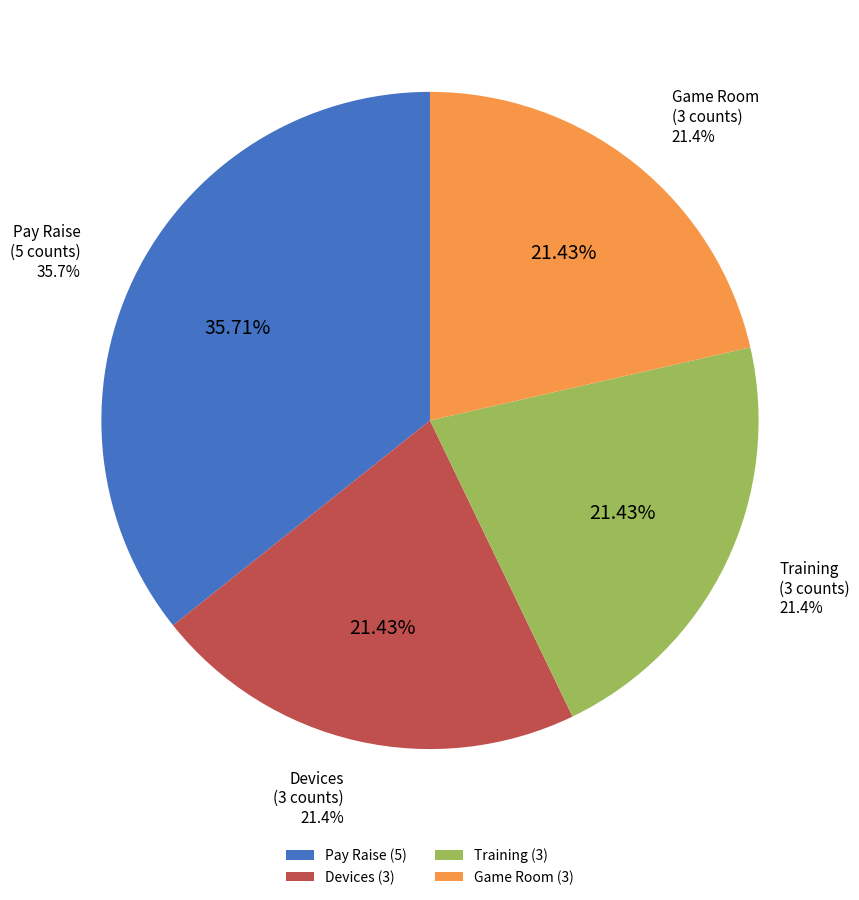

Is there any slice that represents more than half of the pie?

No